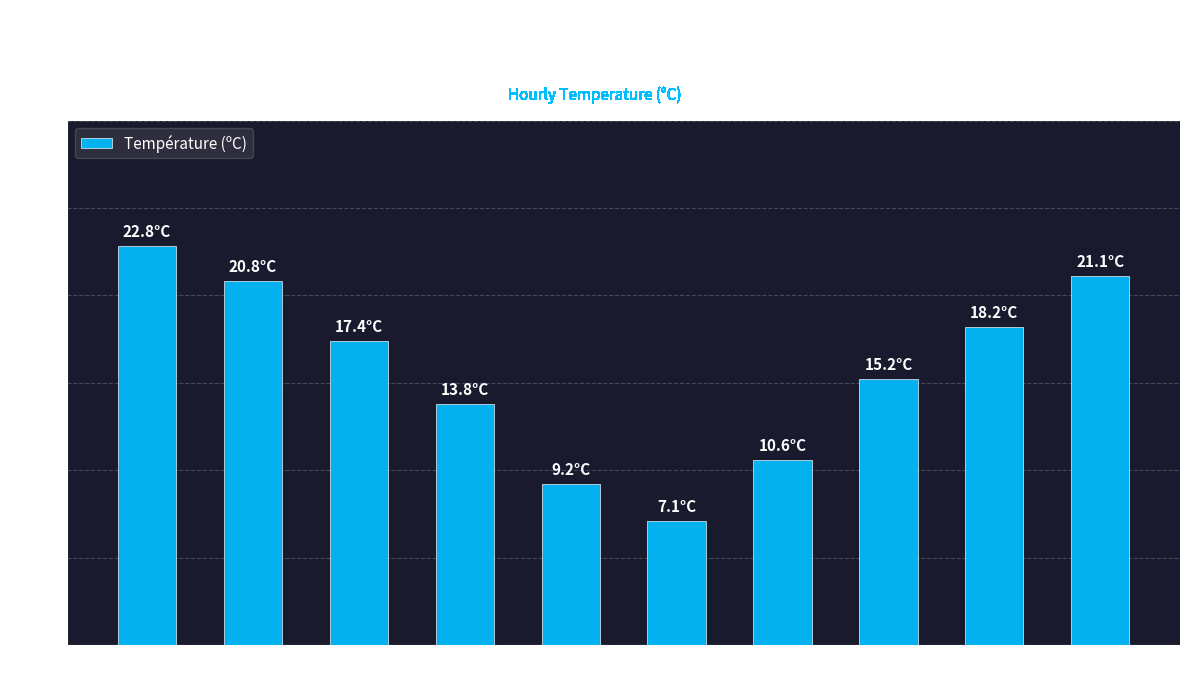

How many data points are above 17?

5